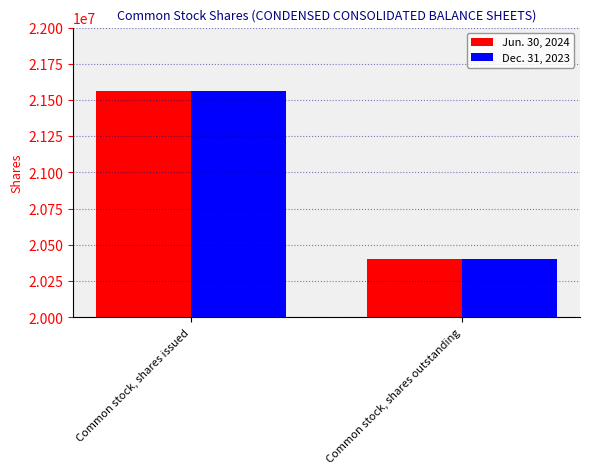

What is the label of the 2nd bar from the right?

Common stock, shares issued